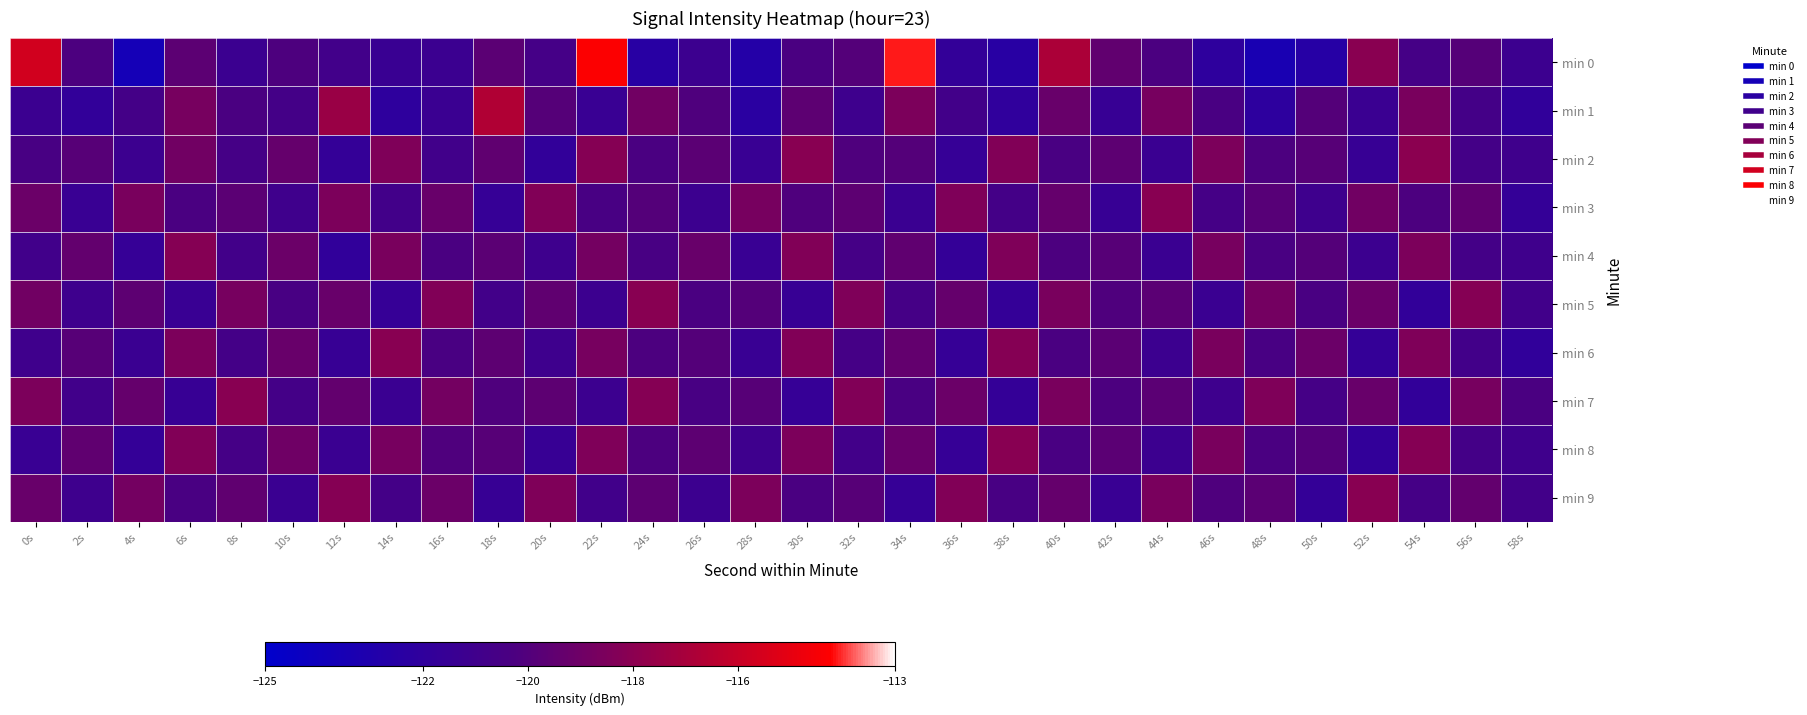

What is the maximum value shown in the chart?

-114.1